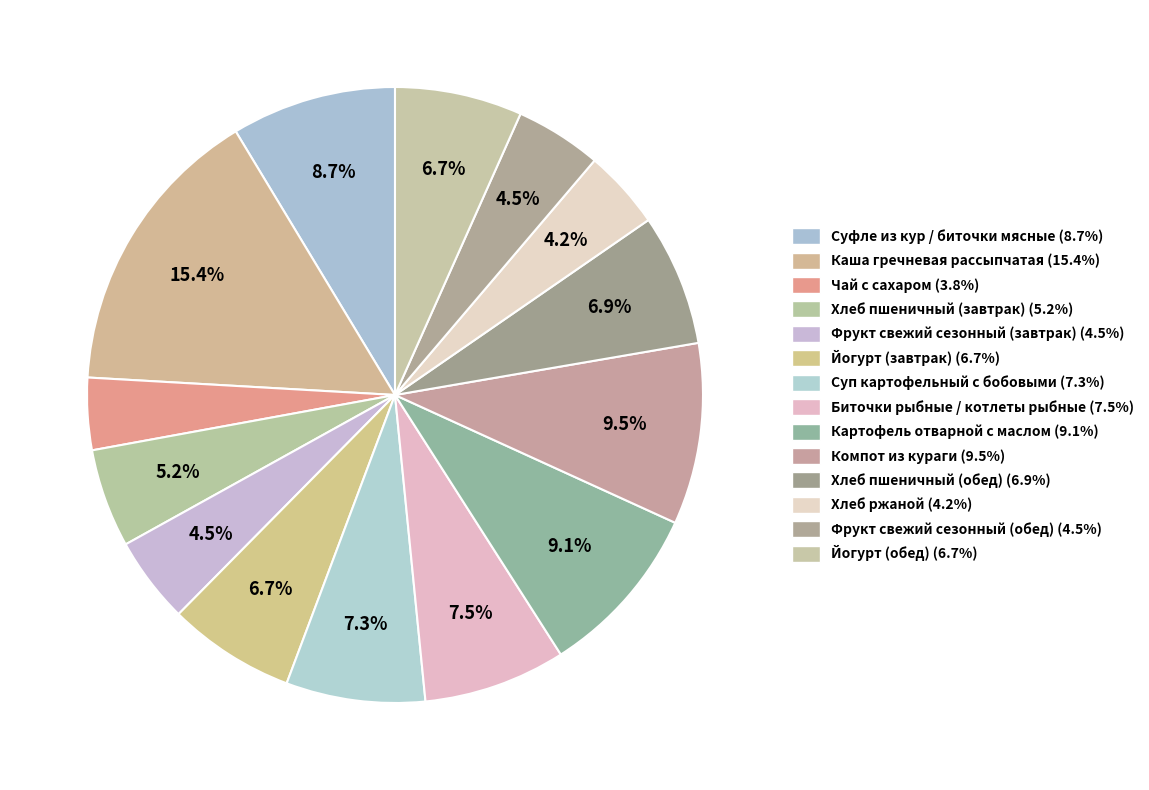

How many segments does this pie chart have?

14